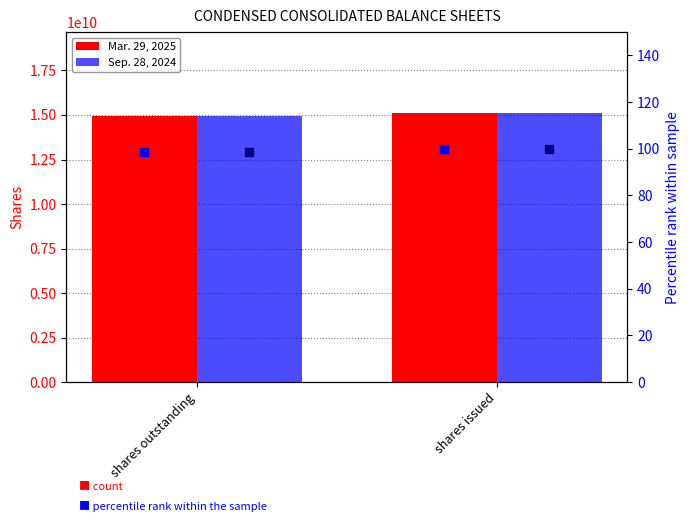

At how many categories does at least one series exceed 7055733424?

2